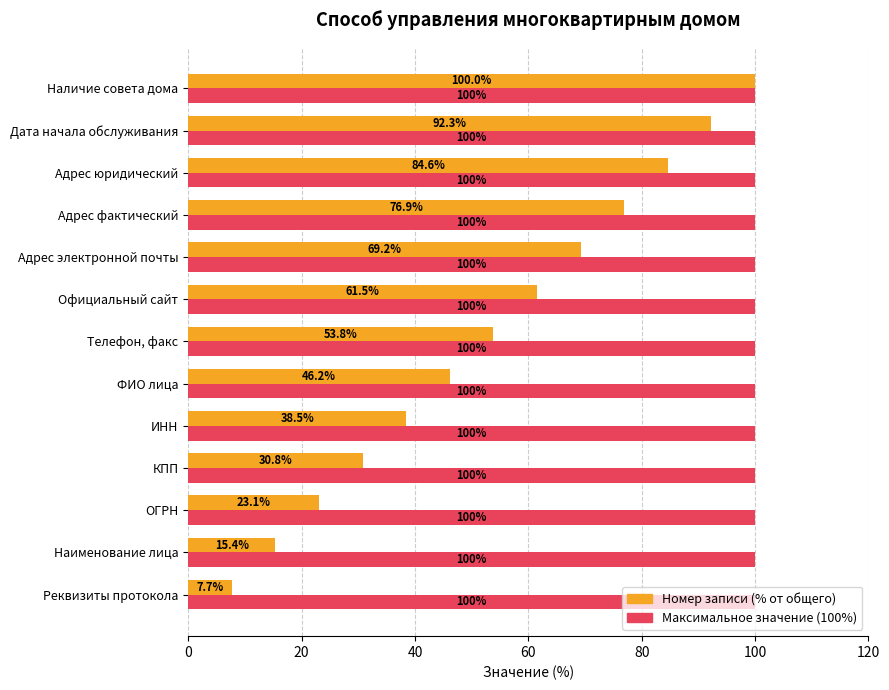

What is the approximate value of Номер записи (% от общего) at Наличие совета дома?

100.0